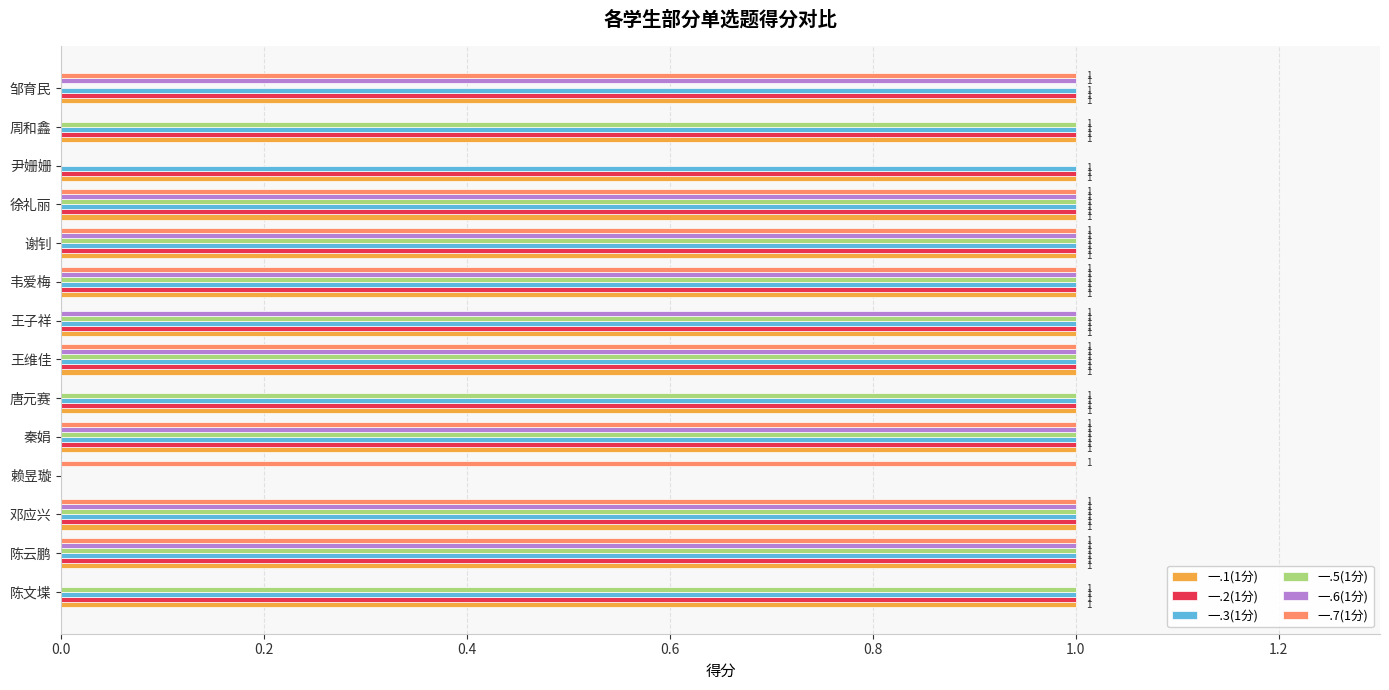

The 一.3(1分) series shows 1 at 邓应兴. True or false?

True